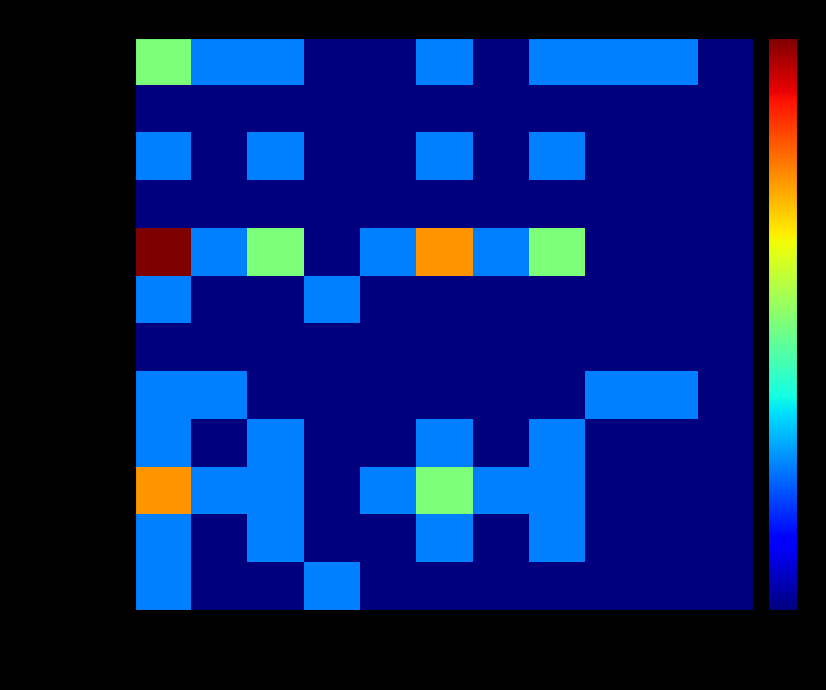

Which series changed the most between col_3 and col_4?

Asie